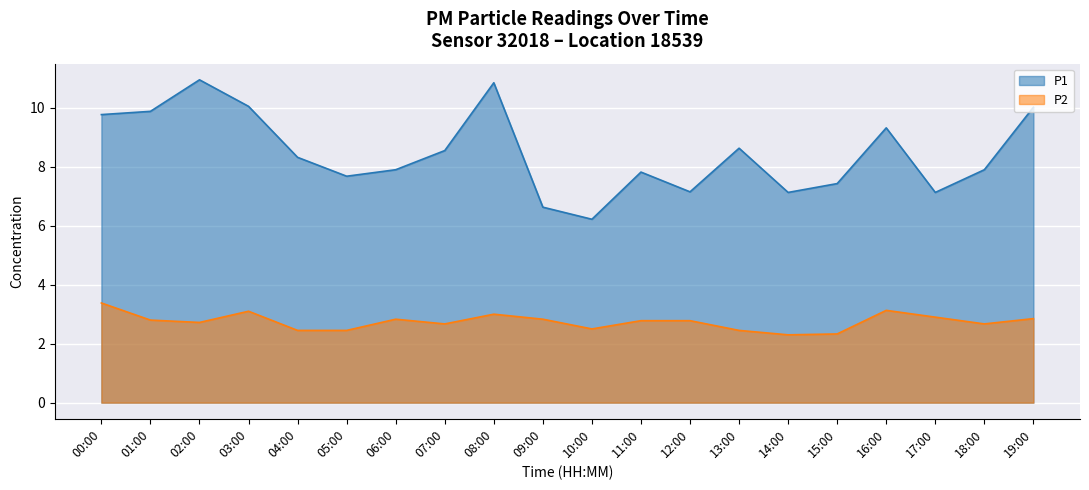

What position from the right is 18:00?

2